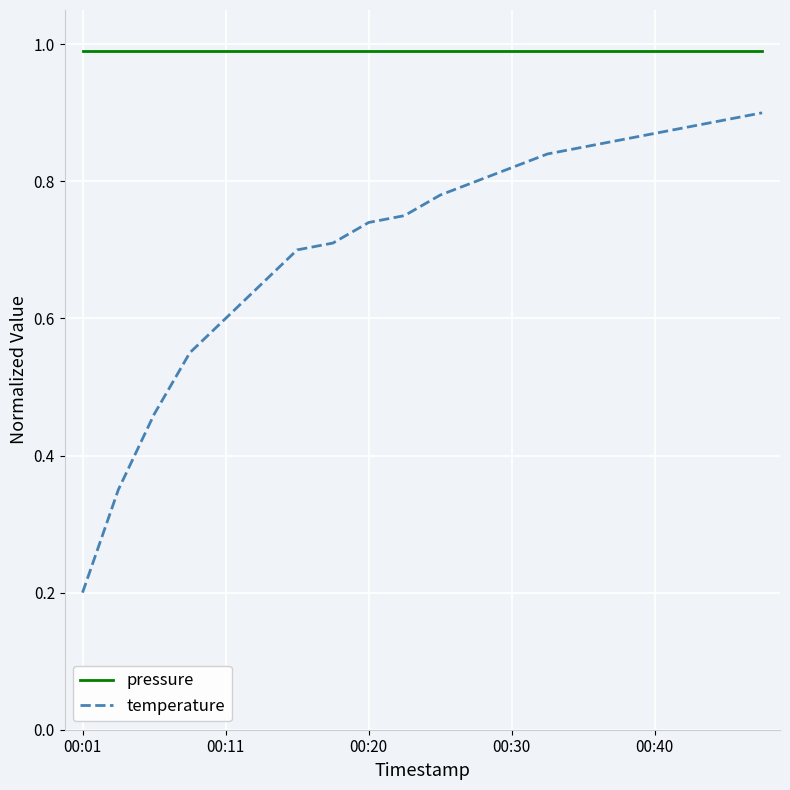

Rank the series by their maximum value, from lowest to highest.

temperature, pressure